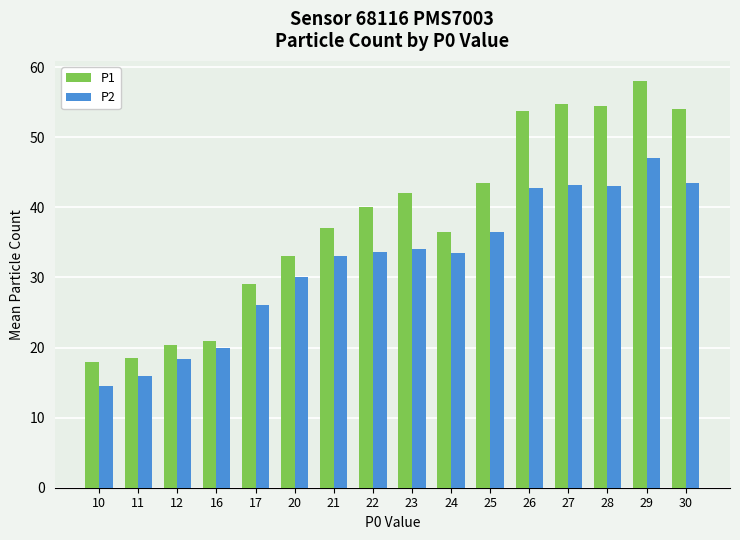

Which category has the highest value across all series?

29